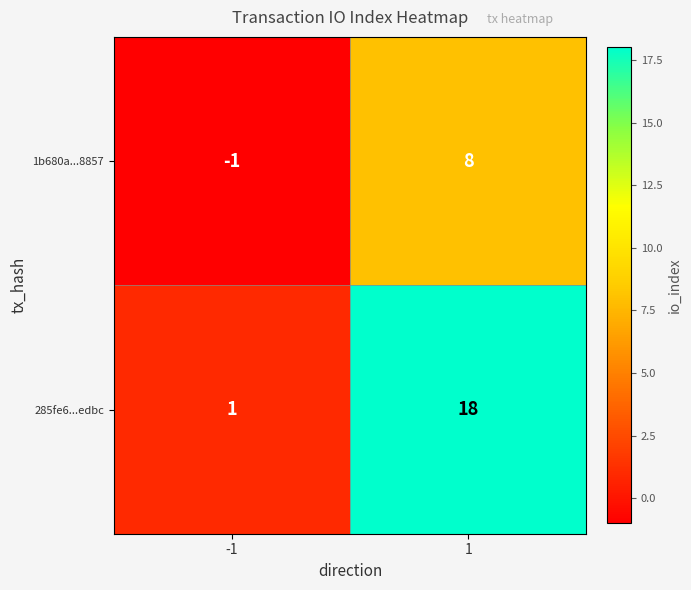

Which series has the largest total across all categories?

285fe6...edbc